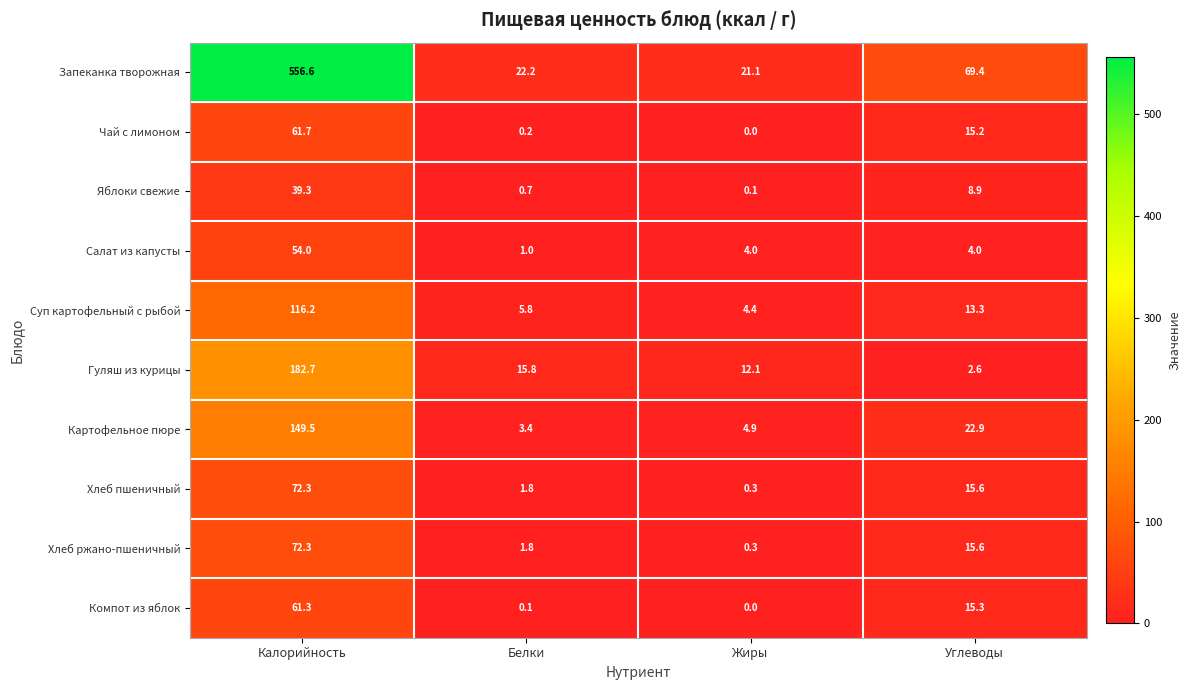

True or false: Картофельное пюре has a value of 4.9 at Жиры.

True